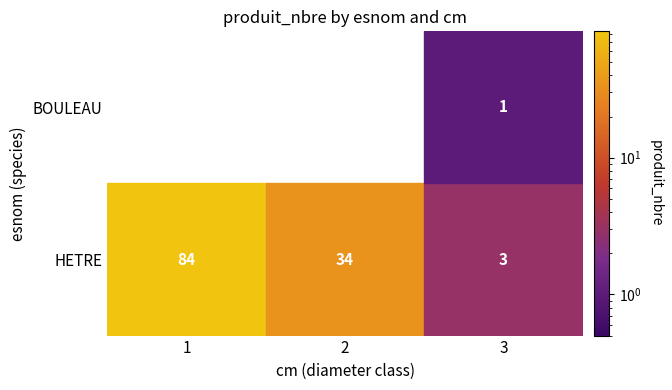

Rank the series by their average value, from lowest to highest.

BOULEAU, HETRE